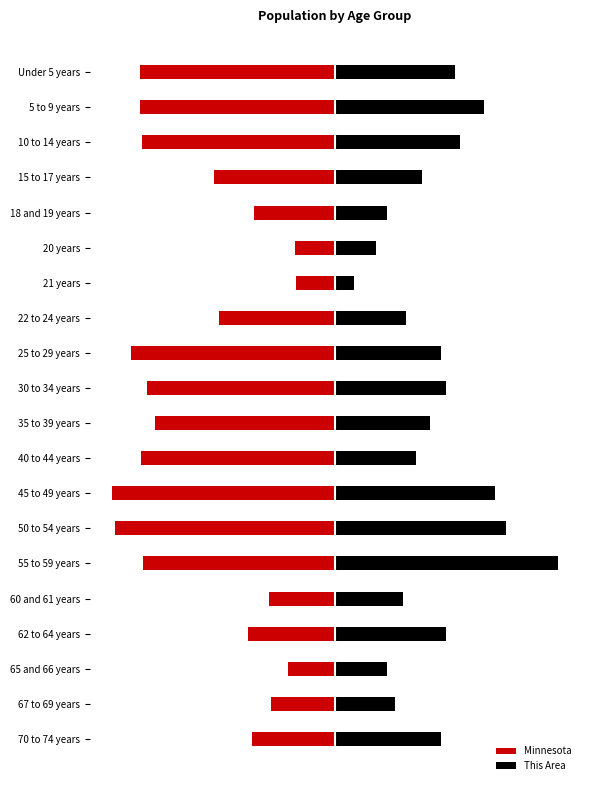

What is the difference between the maximum and minimum values in the Minnesota series?

67.7